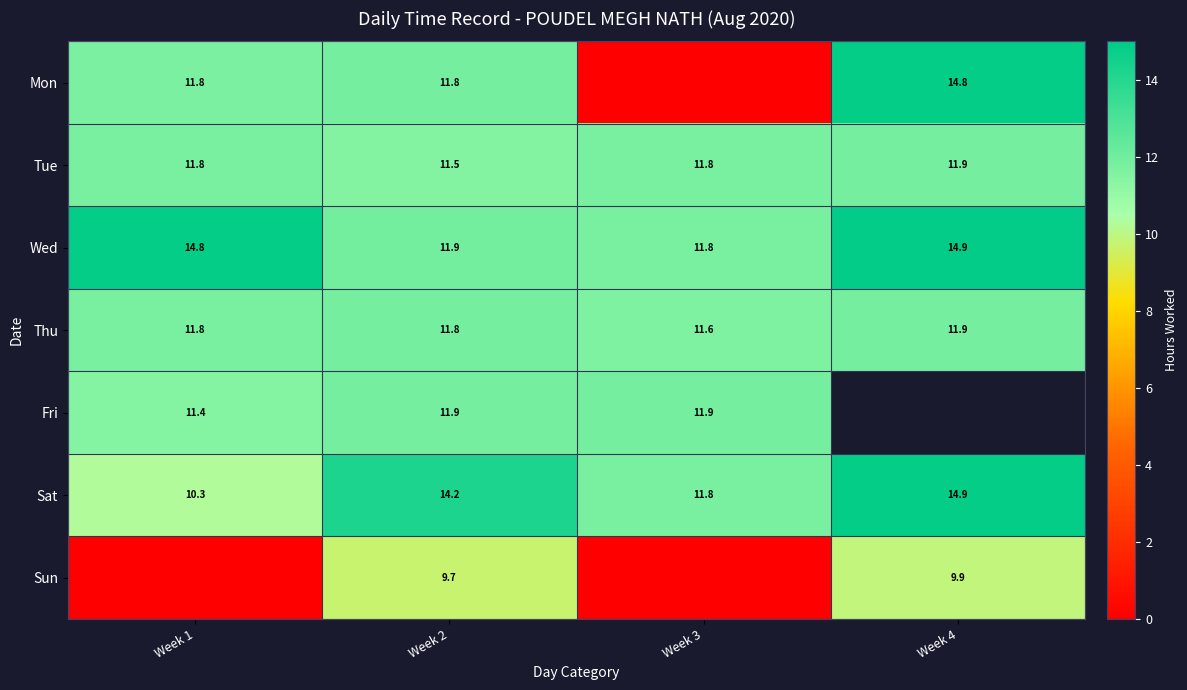

The value of Tue at Week 1 is 3.8. True or false?

False